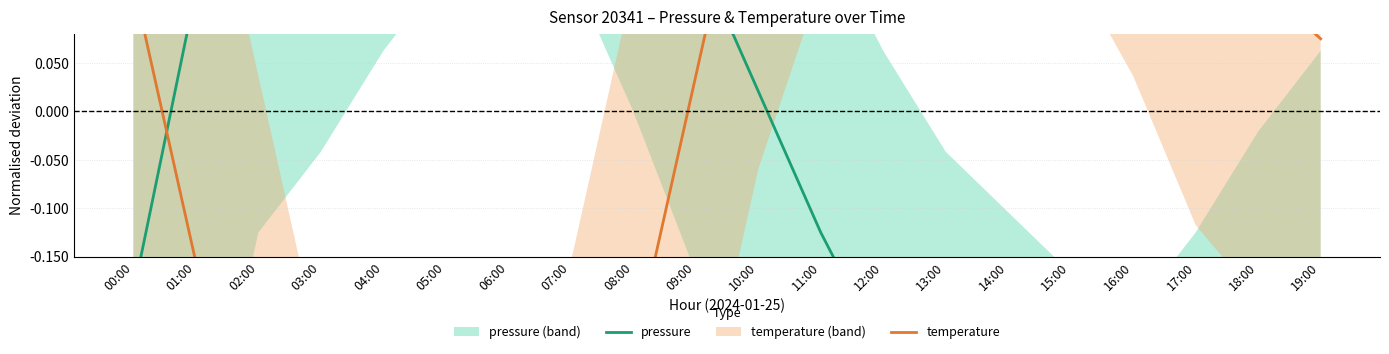

How many distinct data groups are displayed?

2